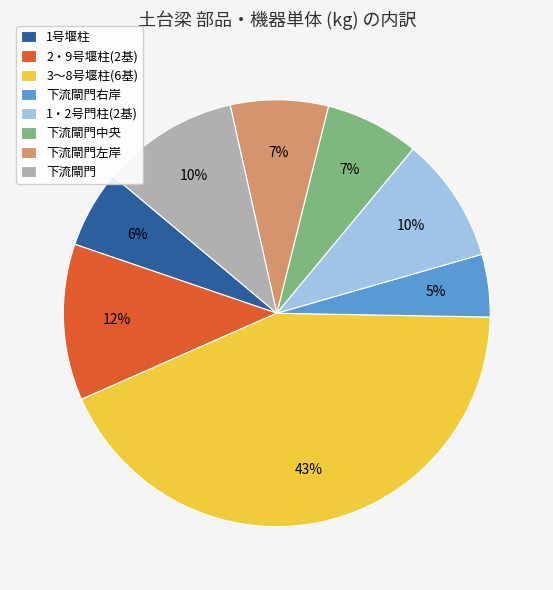

Which category has the biggest portion of the pie?

3～8号堰柱(6基)